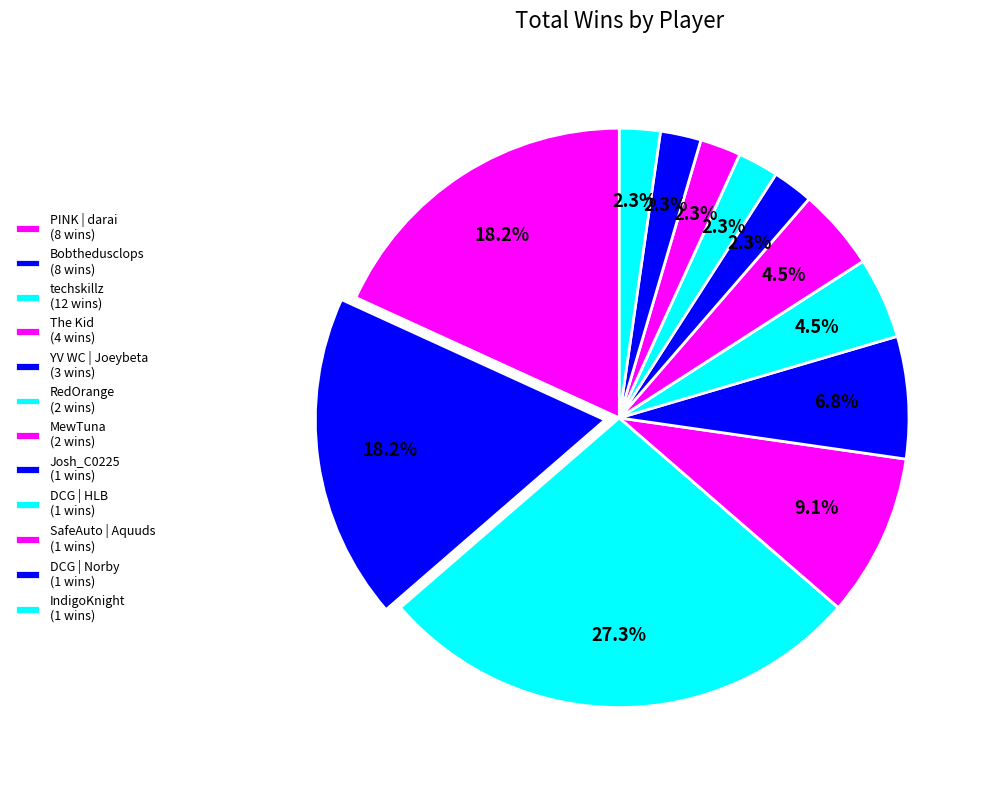

How many slices are in this pie chart?

12